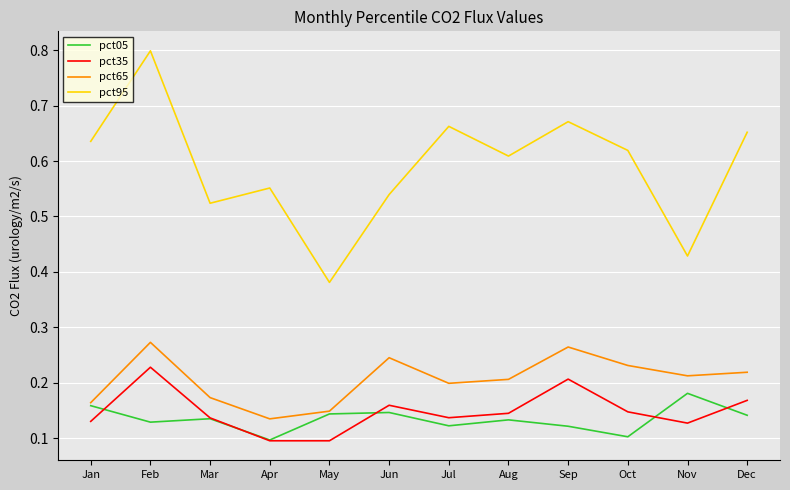

Is it true that pct05 equals 0.1 at Apr?

True